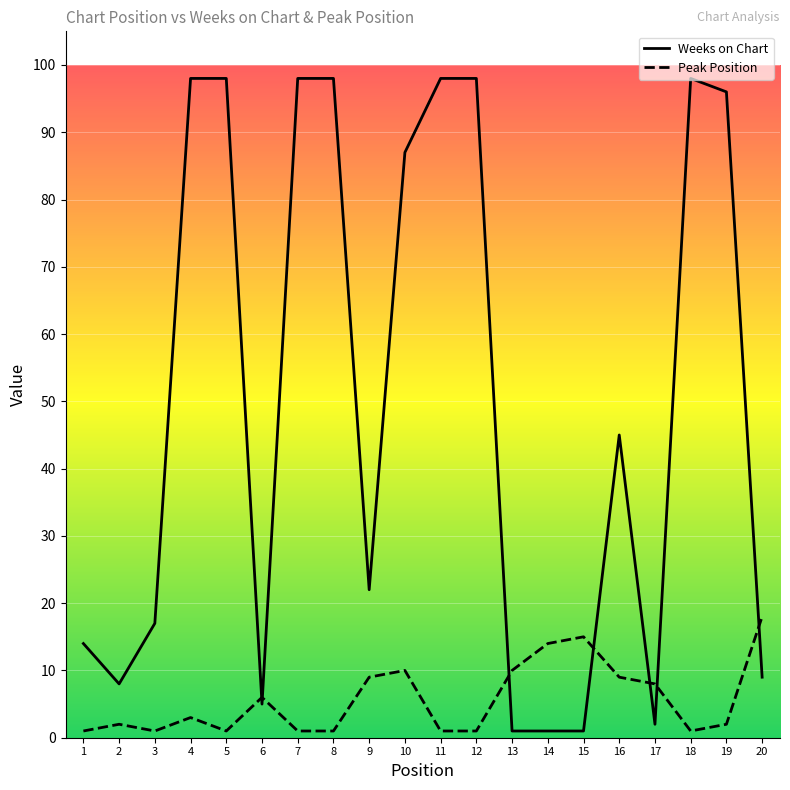

Does the chart have visible grid lines?

Yes